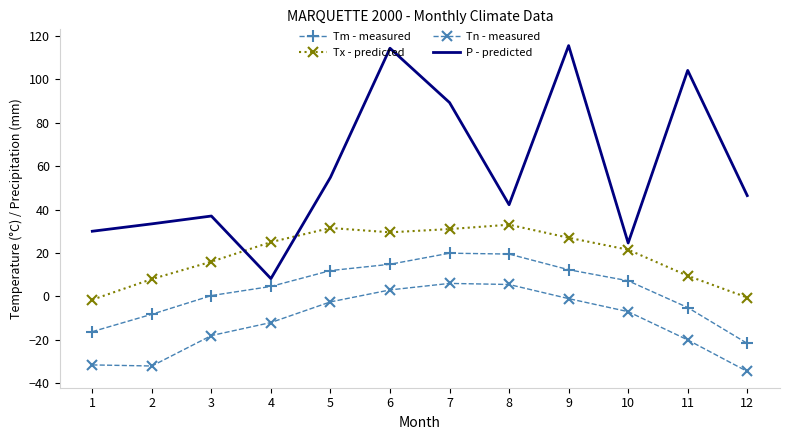

What is the maximum value shown in the chart?

115.4